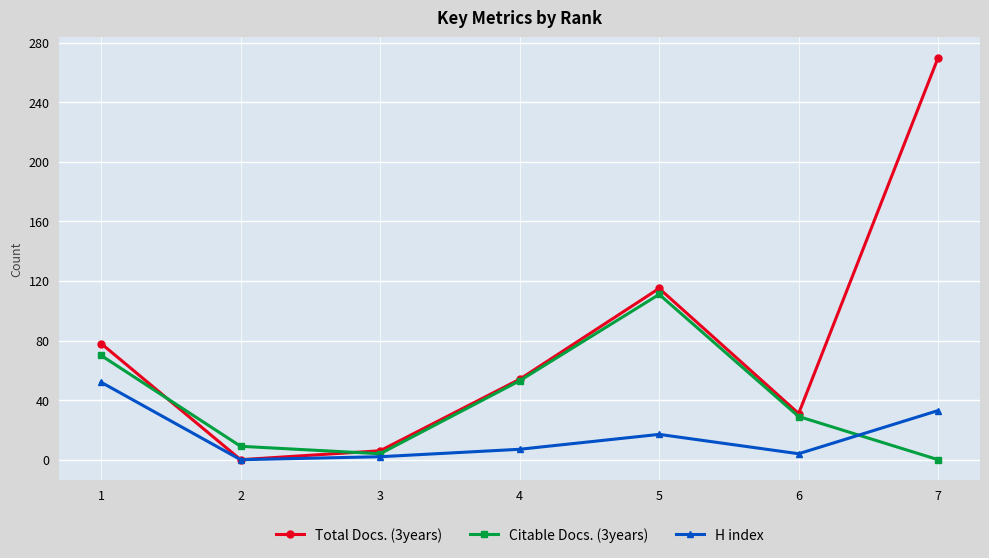

Which series ends up on top after the final intersection of Citable Docs. (3years) and H index?

H index